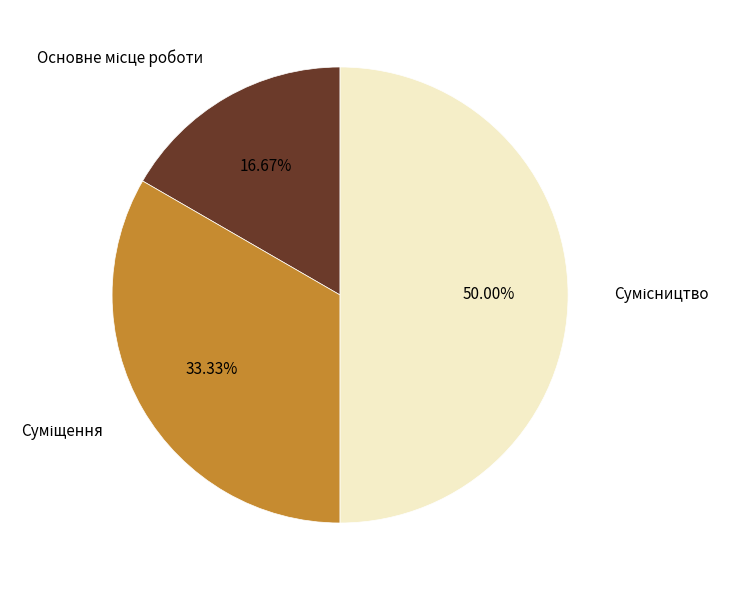

Is there a majority slice in this chart?

No